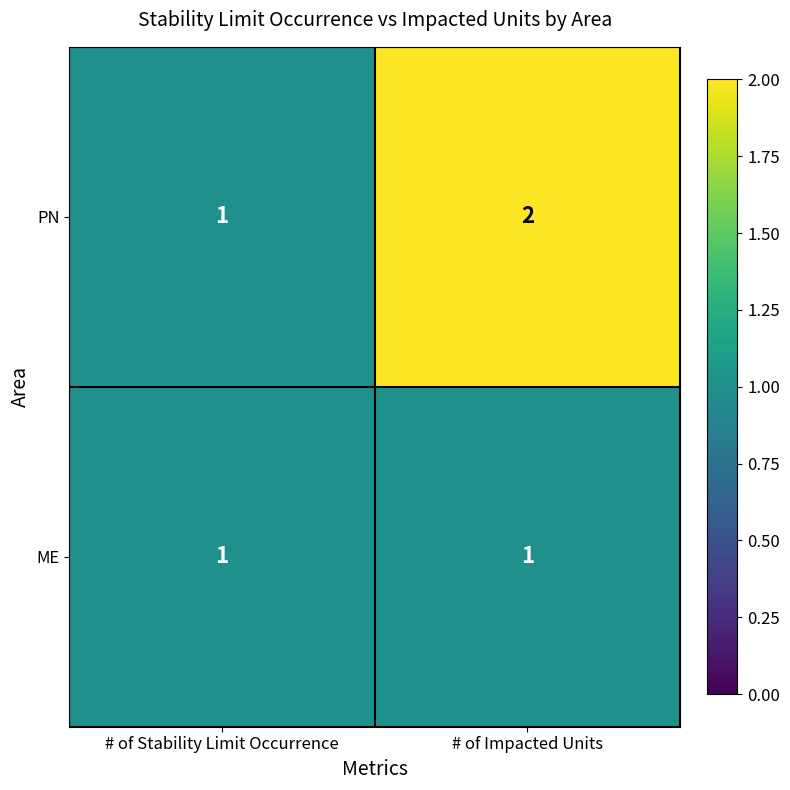

Count the number of categories in the chart.

2